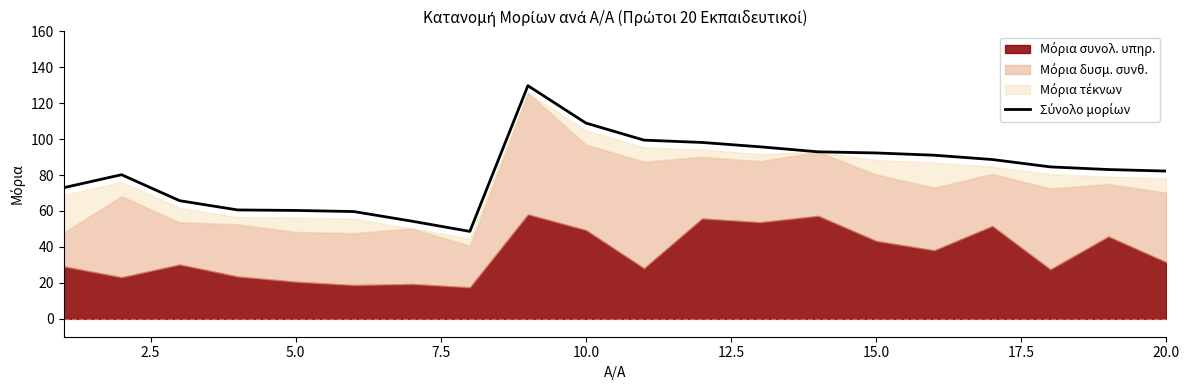

What is the minimum value shown in the chart?

48.6